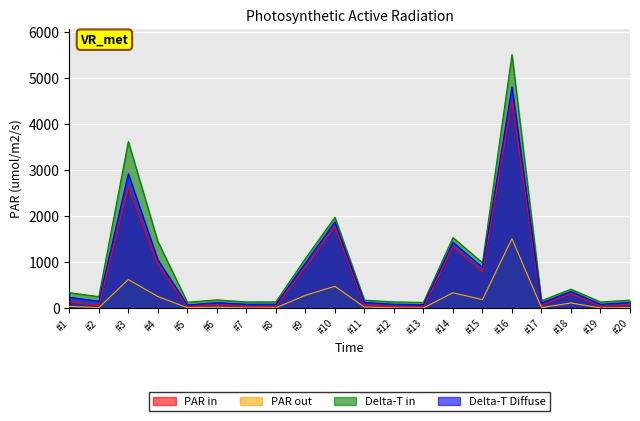

What is the sum of the PAR out values at #17 and #16?

1532.8